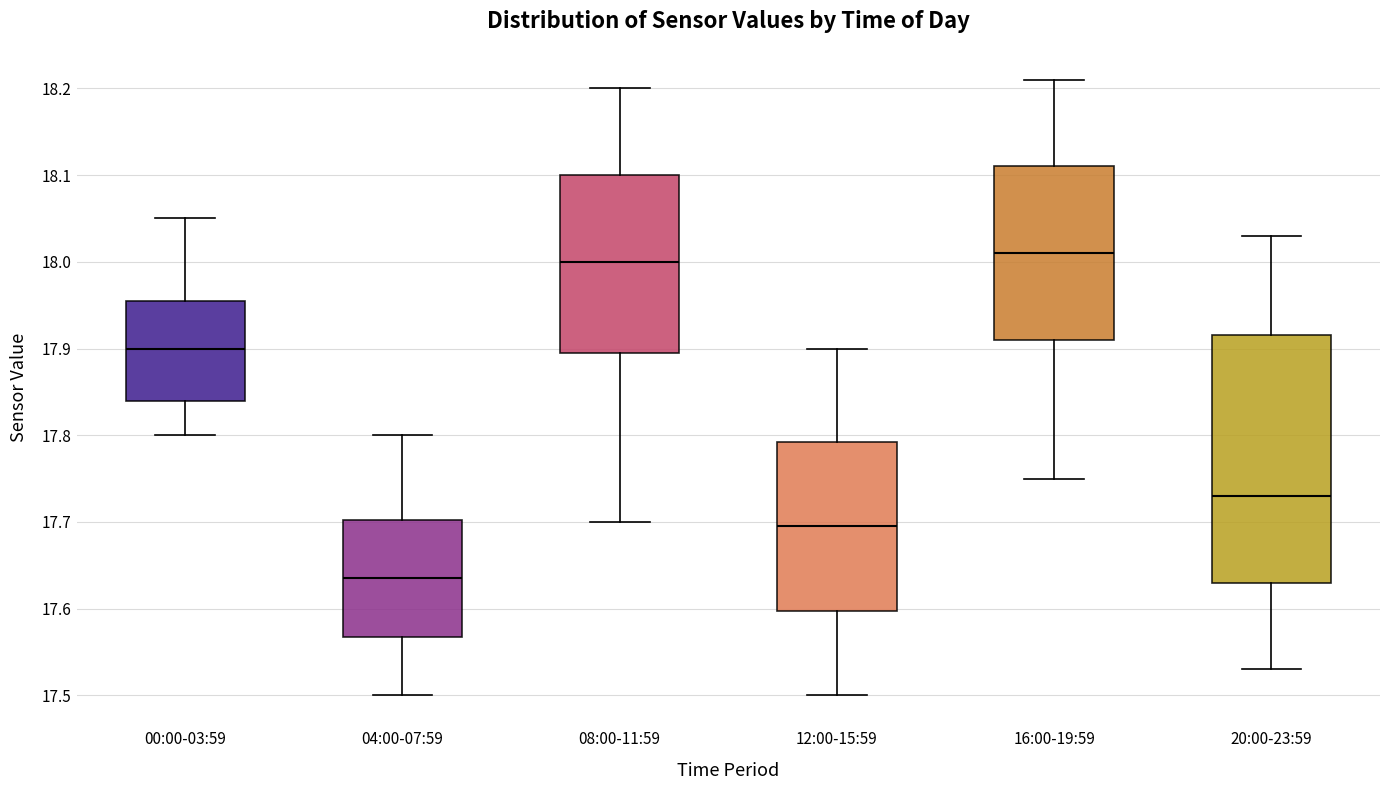

Which box is the tallest, from its lower edge to its upper edge?

20:00-23:59